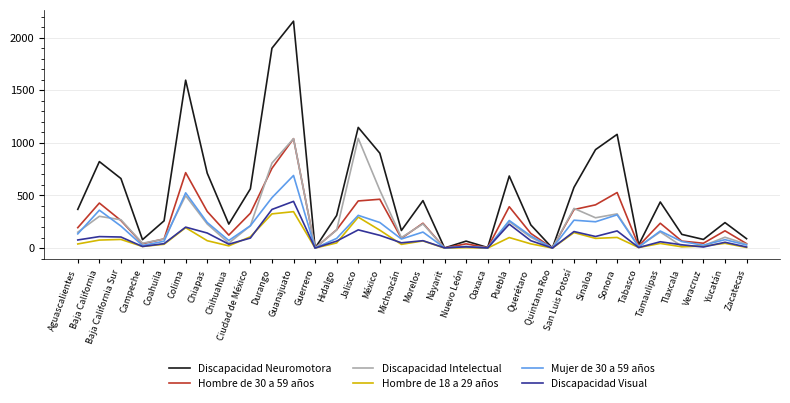

Which series changed the most between Jalisco and Tamaulipas?

Discapacidad Intelectual